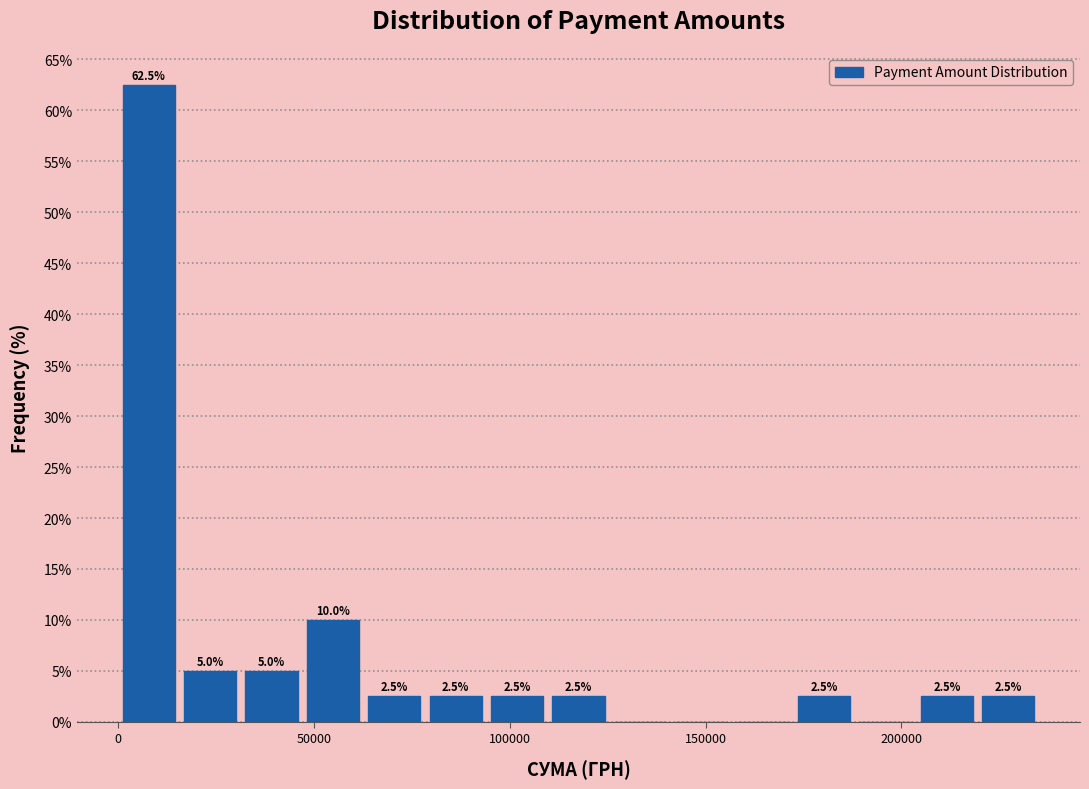

Around what value on the x-axis is the tallest bar? Give the approximate position of its centre, as read against the axis.

10000